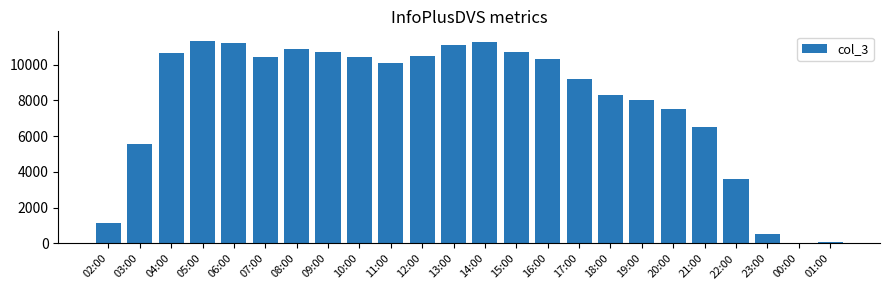

The chart shows a value of 10724 at 15:00. True or false?

True